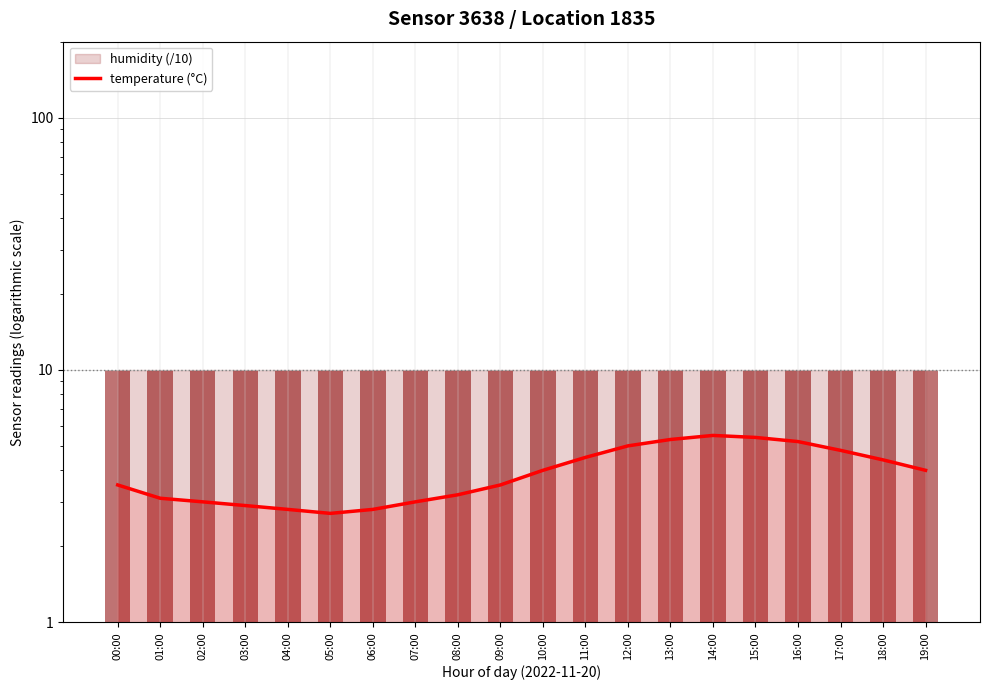

What is the change in value from 11:00 to 15:00?

+0.9